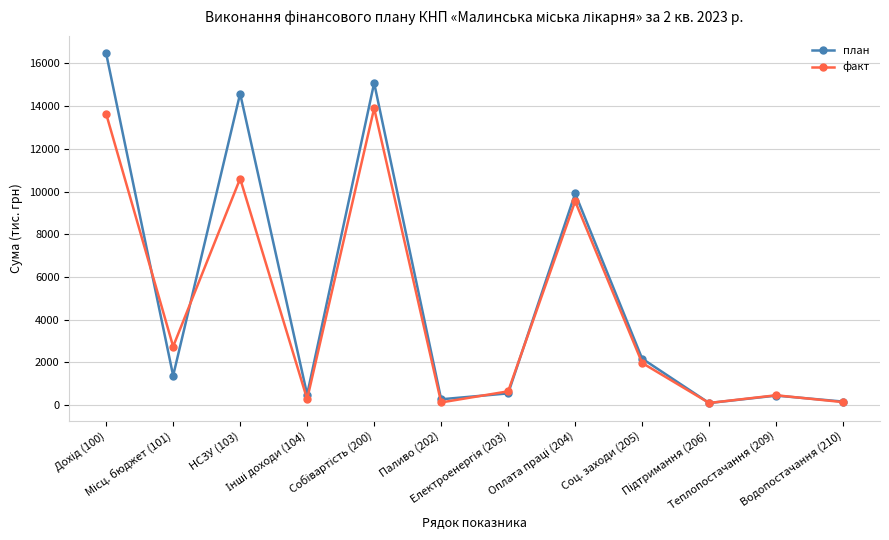

What is the value of the факт point at the 2nd from the left?

2746.2